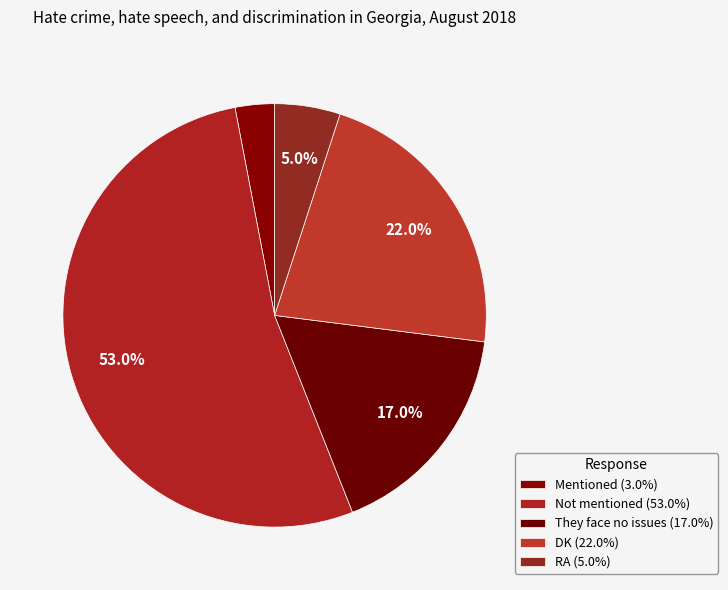

Which category has the biggest portion of the pie?

Not mentioned